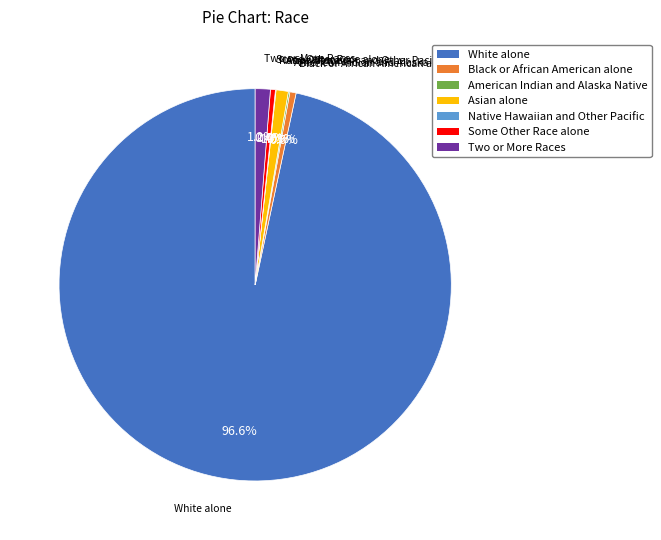

How much of the chart is everything except Some Other Race alone?

99.6%